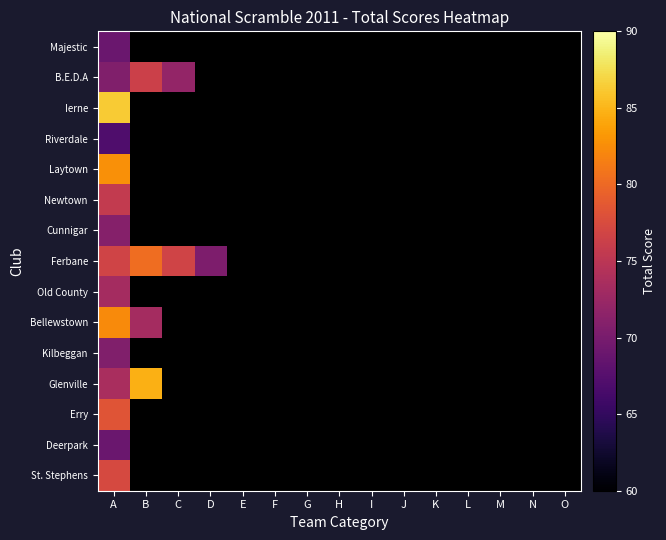

How many categories are shown in the chart?

15